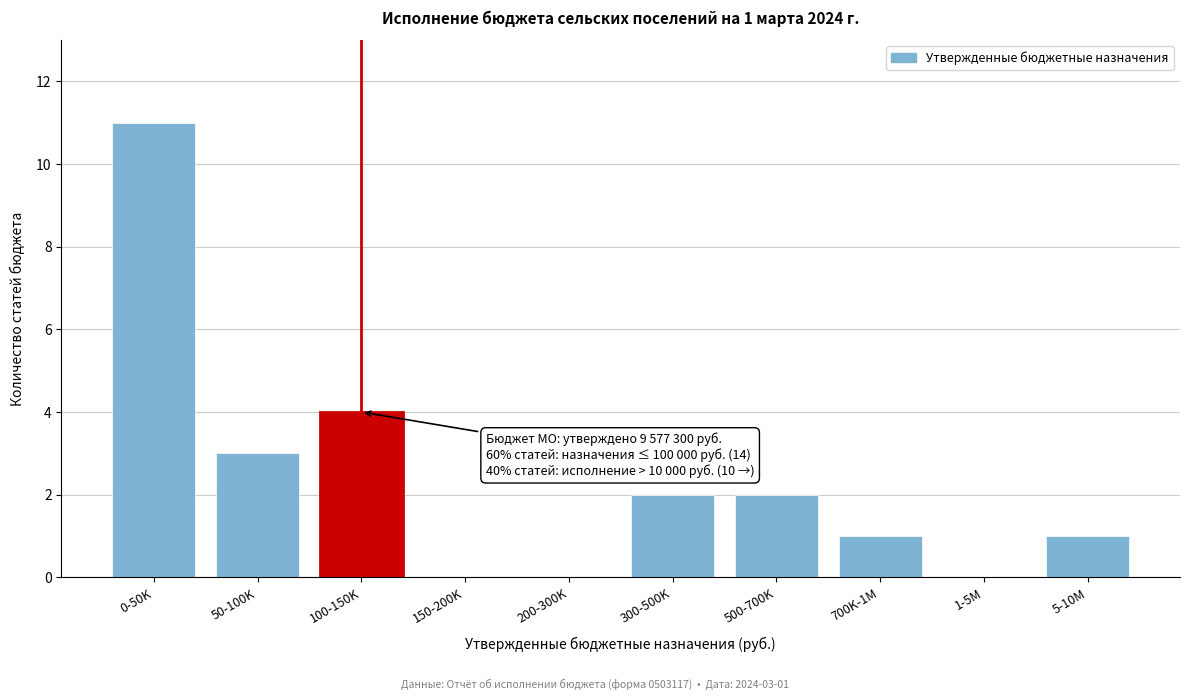

Reading left to right, list all the values displayed in this chart.

0-50K=11	50-100K=3	100-150K=4	150-200K=0	200-300K=0	300-500K=2	500-700K=2	700K-1M=1	1-5M=0	5-10M=1